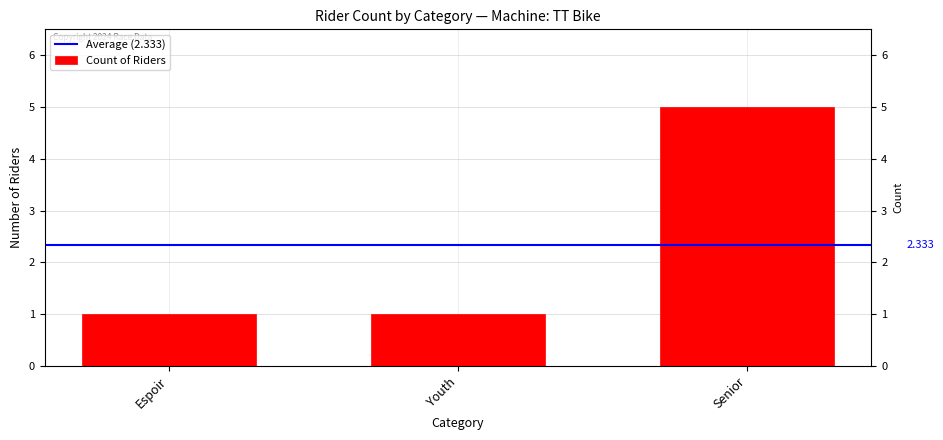

Are the bars grouped side by side (vs. stacked)?

No